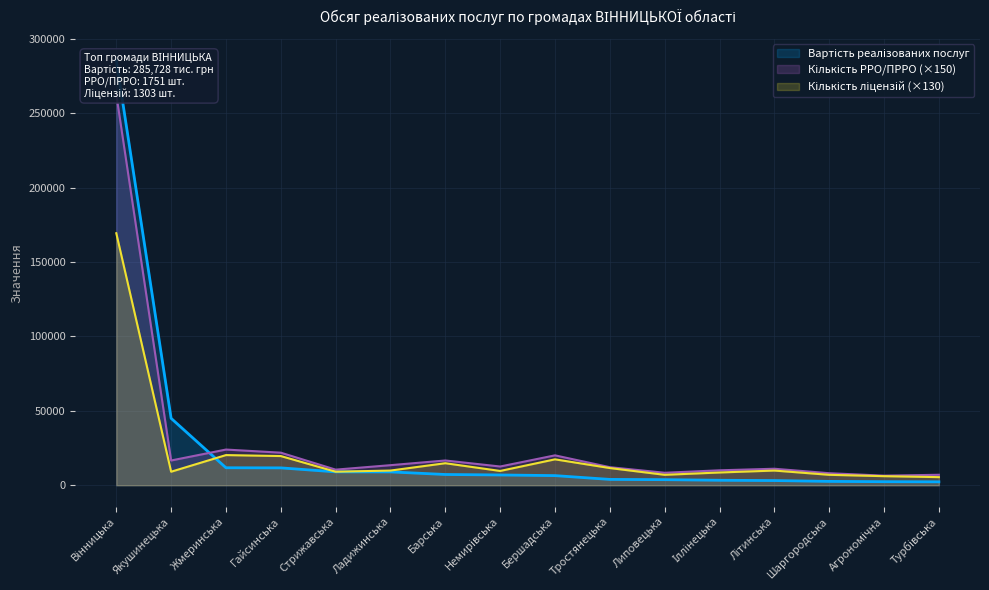

At which label does Кількість ліцензій first exceed 9880?

Вінницька